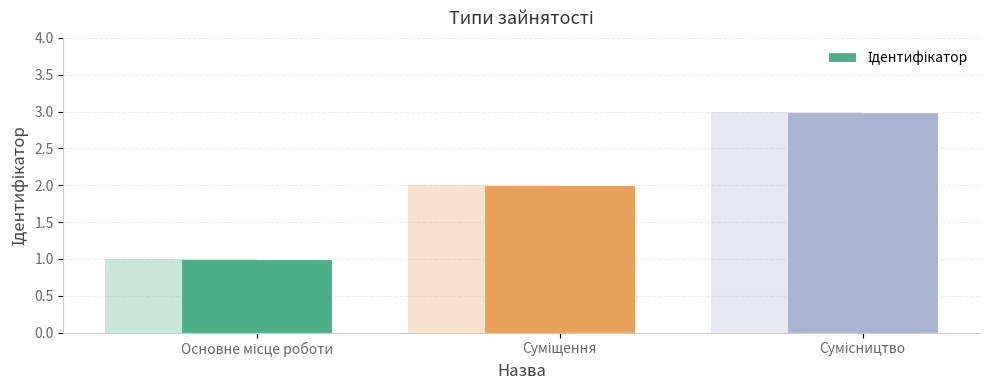

True or false: the data shows 3 at Сумісництво.

True